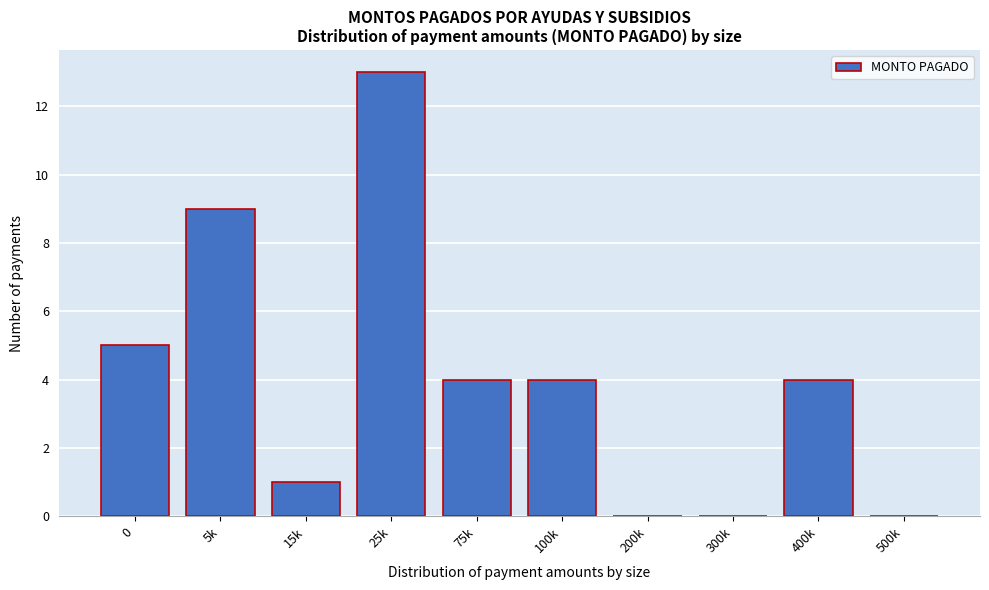

Reading left to right, transcribe all the data shown in this chart.

0=5	5k=9	15k=1	25k=13	75k=4	100k=4	200k=0	300k=0	400k=4	500k=0